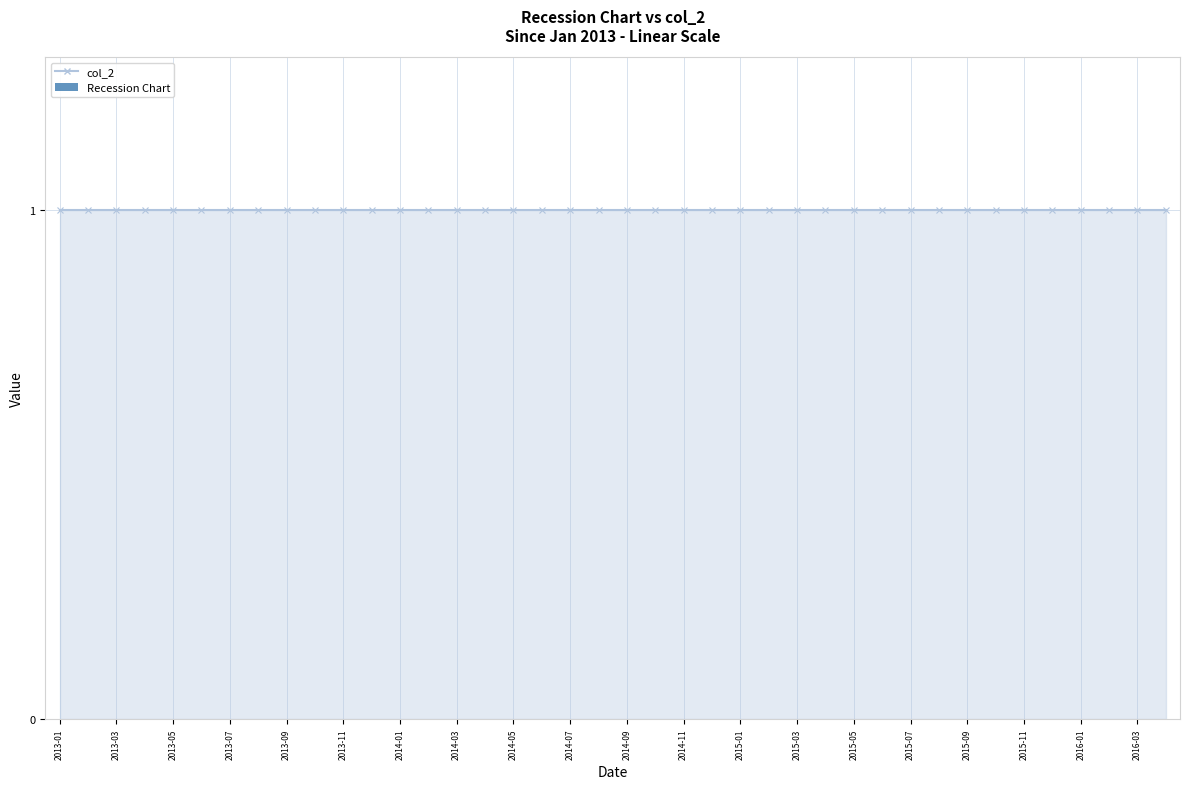

How many categories are shown in the chart?

40